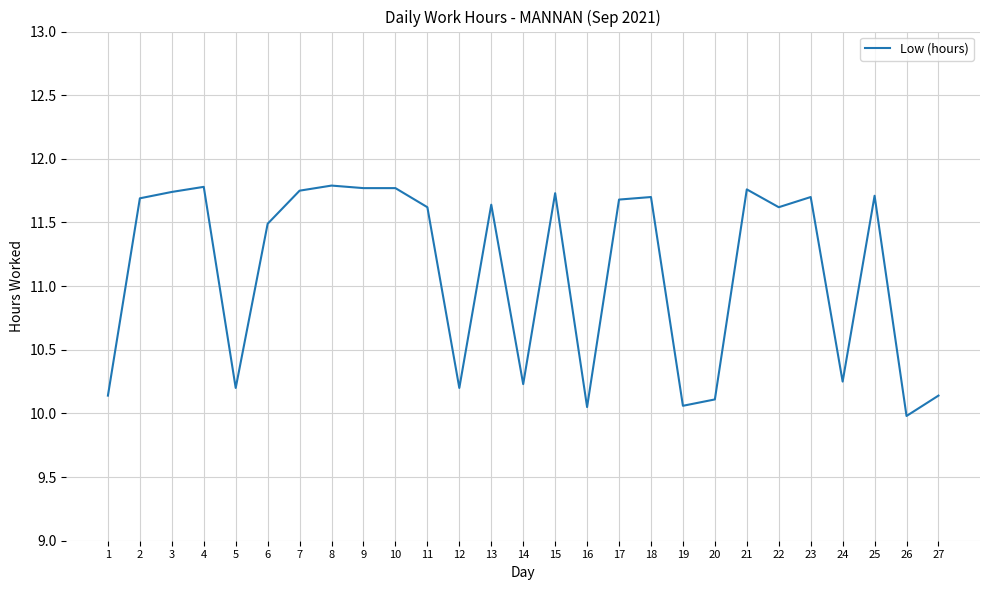

What is the difference between the maximum and minimum values?

1.8